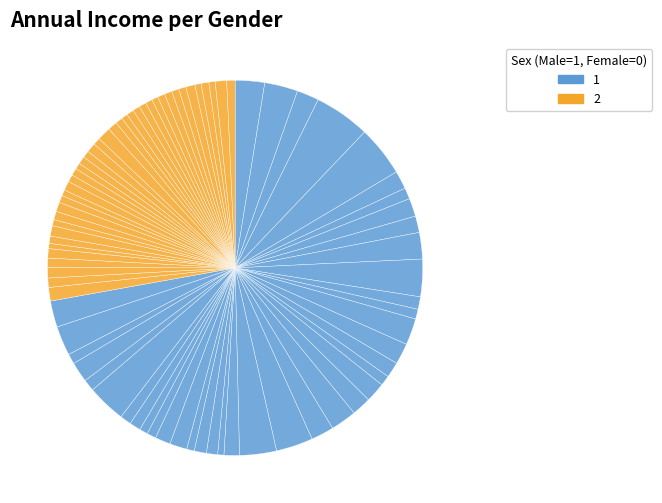

How many segments does this pie chart have?

80